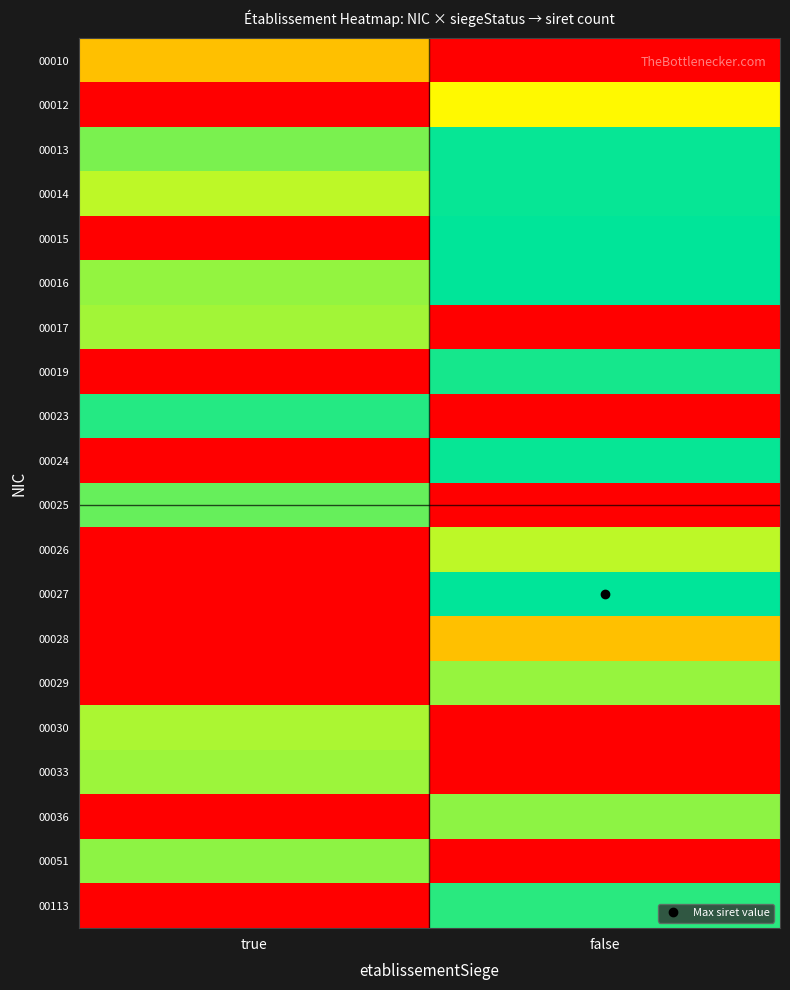

Reading right to left, transcribe all the data shown in this chart.

00010: false=0.0	true=0.5
00012: false=0.7	true=0.0
00013: false=1.0	true=0.8
00014: false=1.0	true=0.8
00015: false=1.0	true=0.0
00016: false=1.0	true=0.8
00017: false=0.0	true=0.8
00019: false=1.0	true=0.0
00023: false=0.0	true=1.0
00024: false=1.0	true=0.0
00025: false=0.0	true=0.9
00026: false=0.8	true=0.0
00027: false=1.0	true=0.0
00028: false=0.5	true=0.0
00029: false=0.8	true=0.0
00030: false=0.0	true=0.8
00033: false=0.0	true=0.8
00036: false=0.8	true=0.0
00051: false=0.0	true=0.8
00113: false=0.9	true=0.0